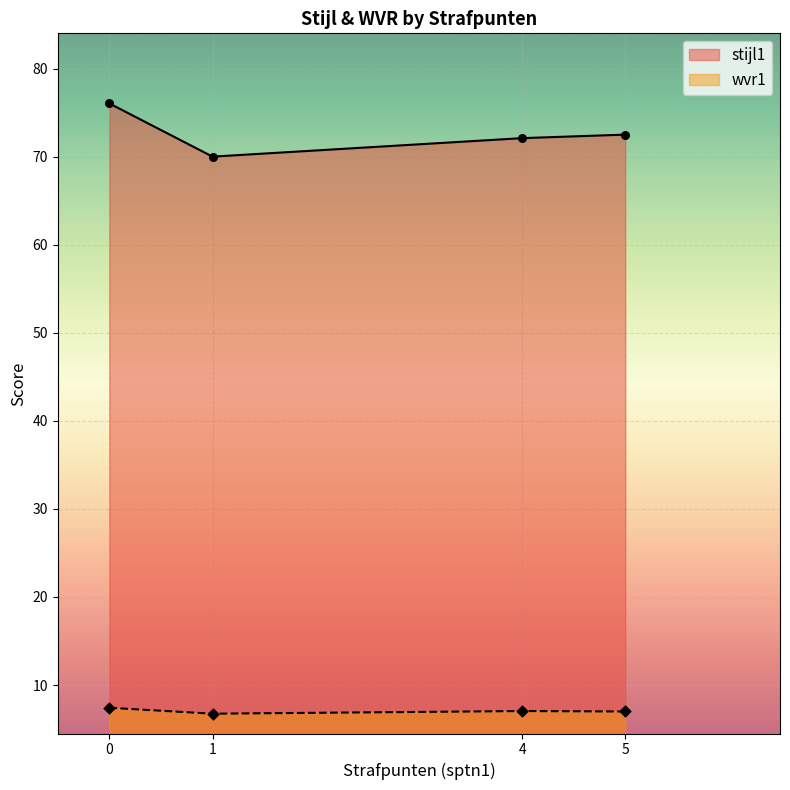

Which series contains the lowest Y value?

wvr1